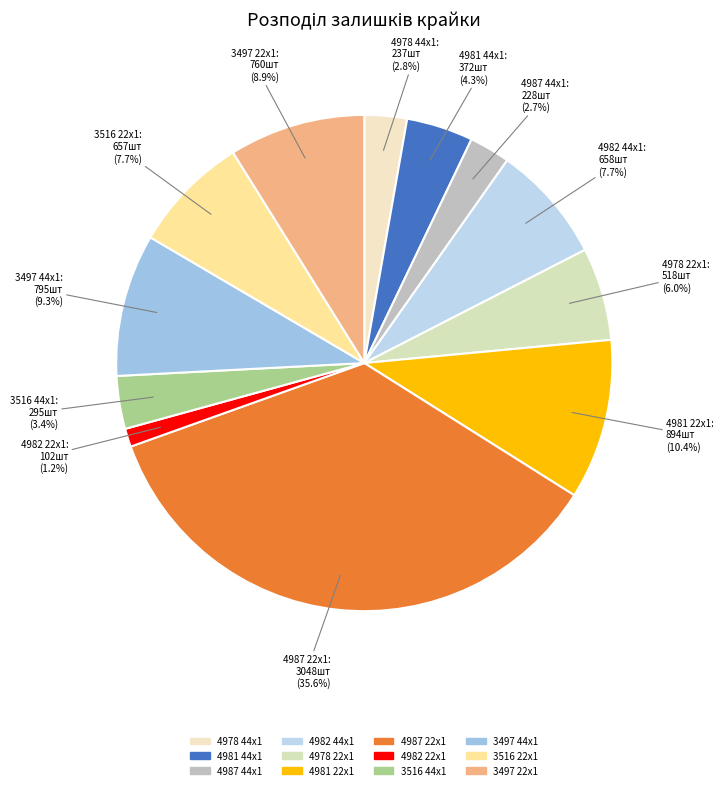

Which slice is the largest?

4987 22x1